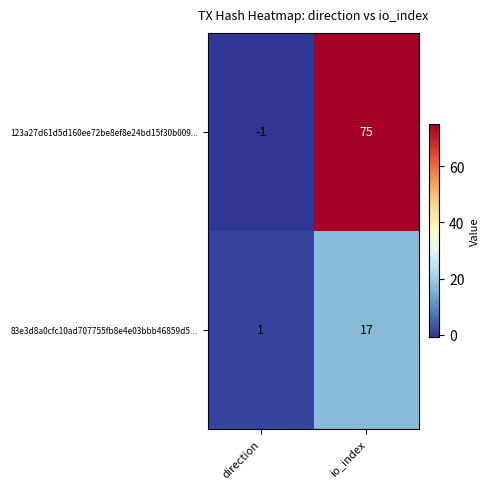

Reading right to left, list all the values displayed in this chart.

123a27d61d5d160ee72be8ef8e24bd15f30b009...: io_index=75	direction=-1
83e3d8a0cfc10ad707755fb8e4e03bbb46859d5...: io_index=17	direction=1